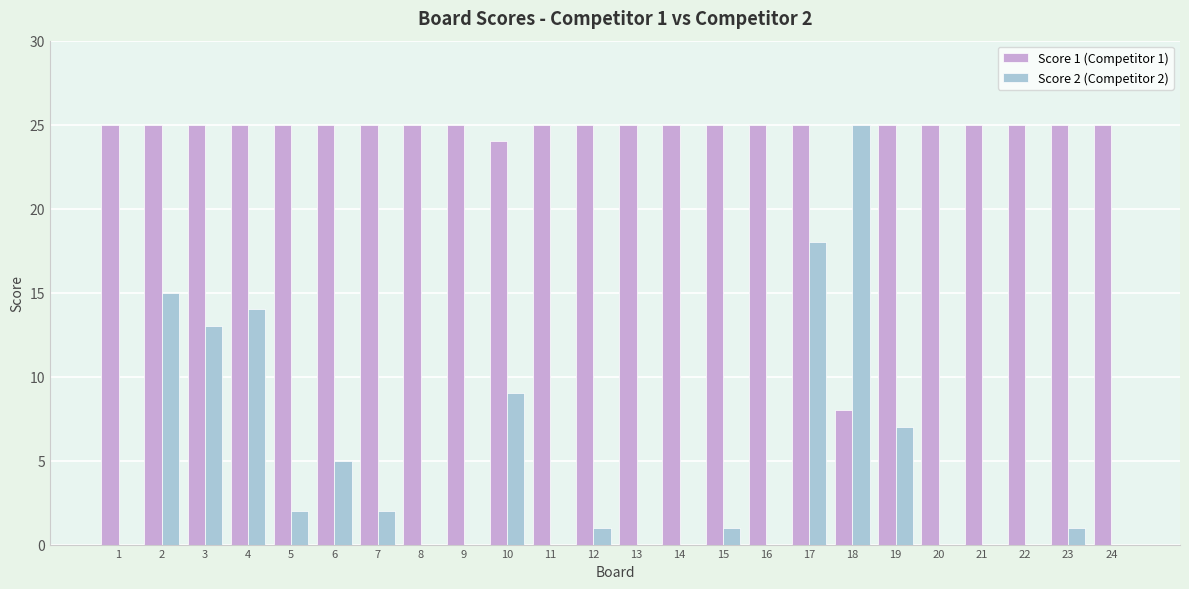

Which series has the largest range (max minus min)?

Score 2 (Competitor 2)